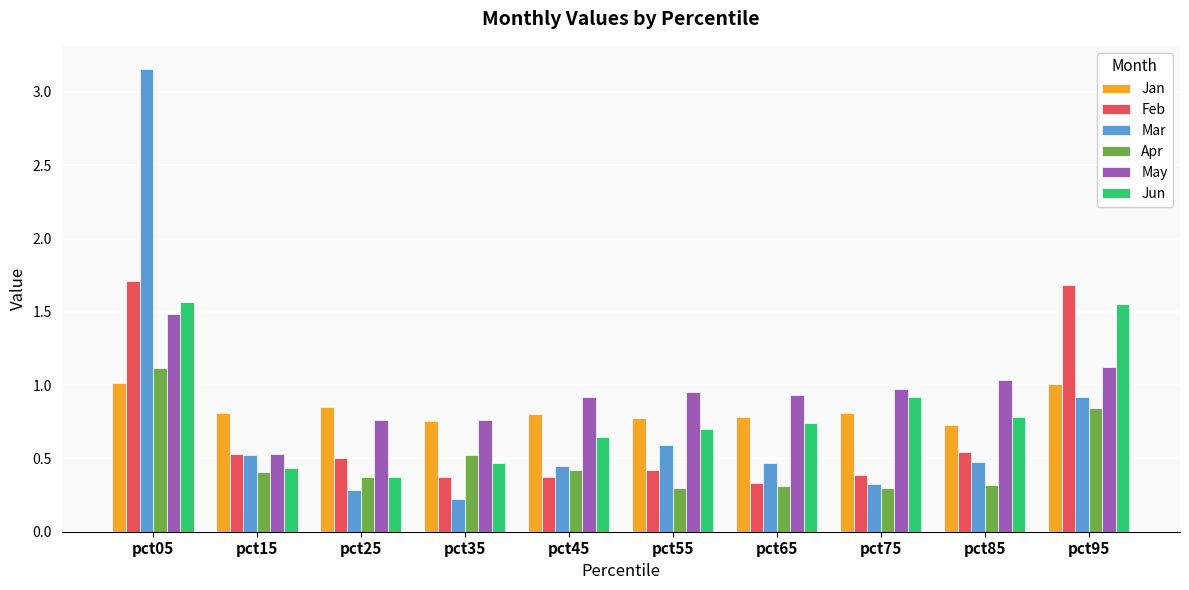

What is the sum of the Feb values at pct15 and pct65?

0.9